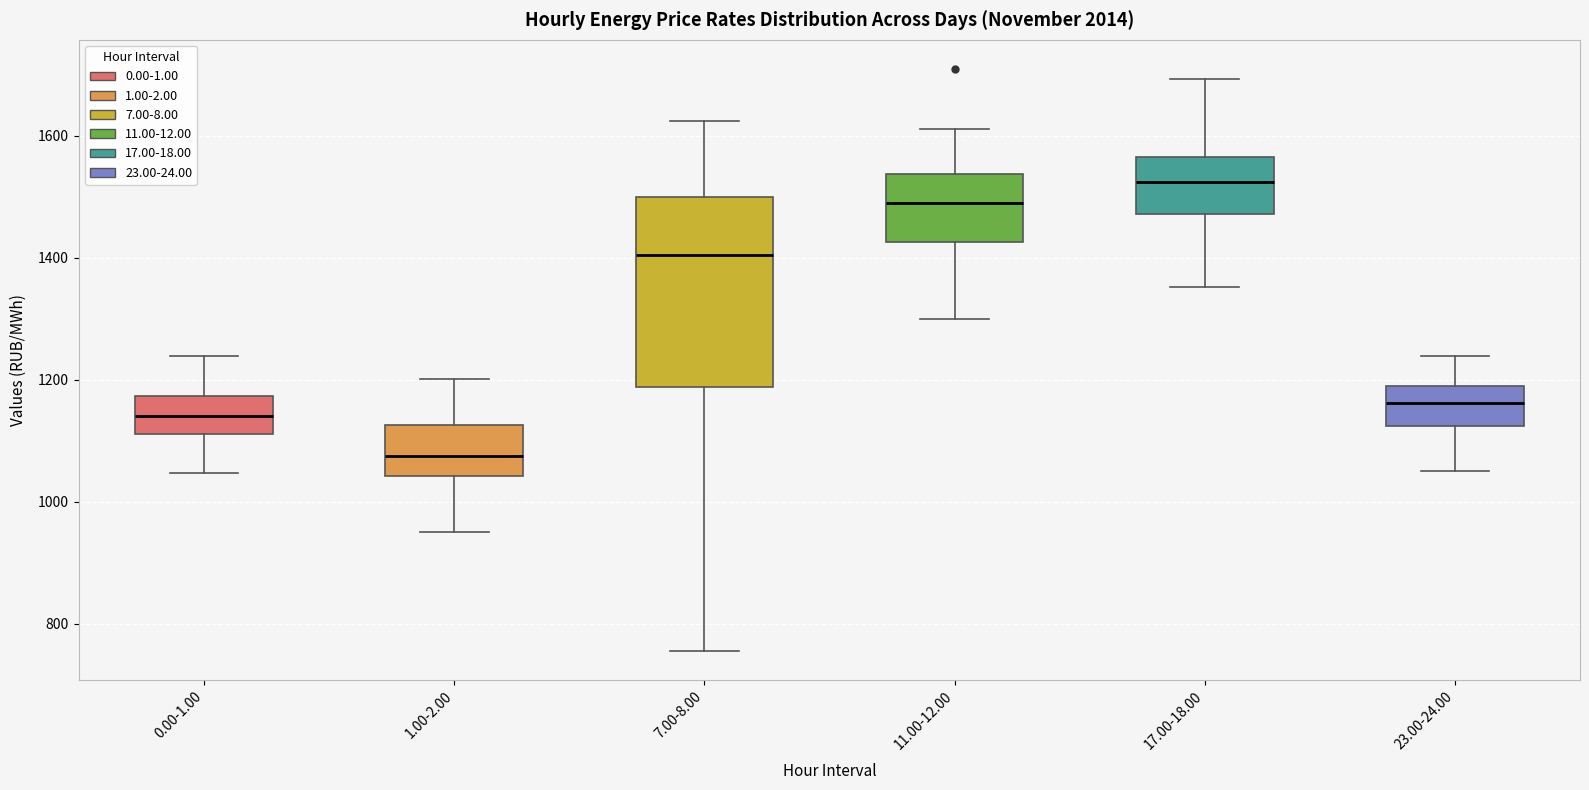

Comparing the boxes themselves (not the whiskers), which one is the tallest?

7.00-8.00